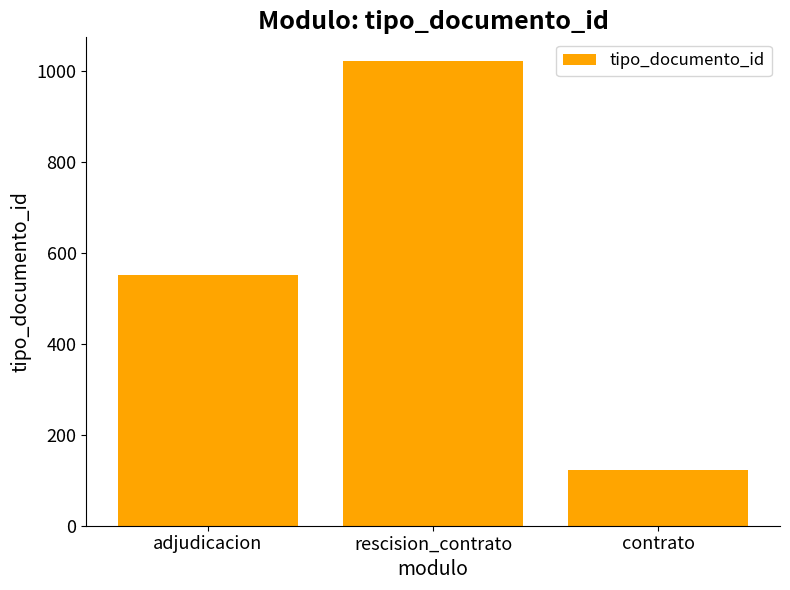

What value does the data have at contrato, to the nearest 50?

100